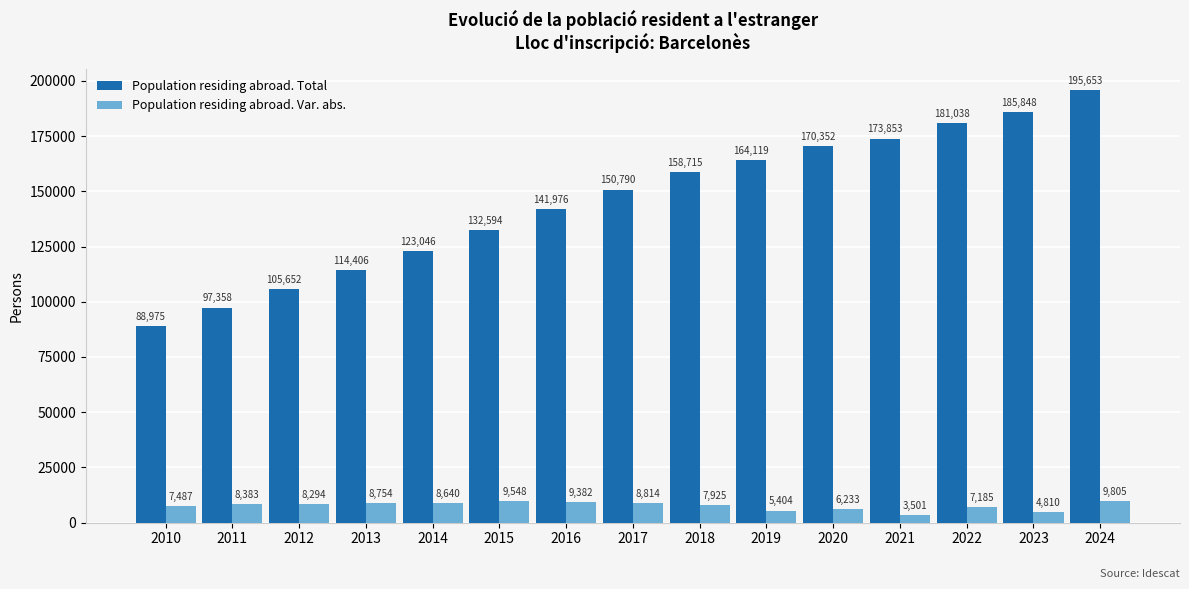

What is the difference between the Population residing abroad. Total values at 2012 and 2023?

80196